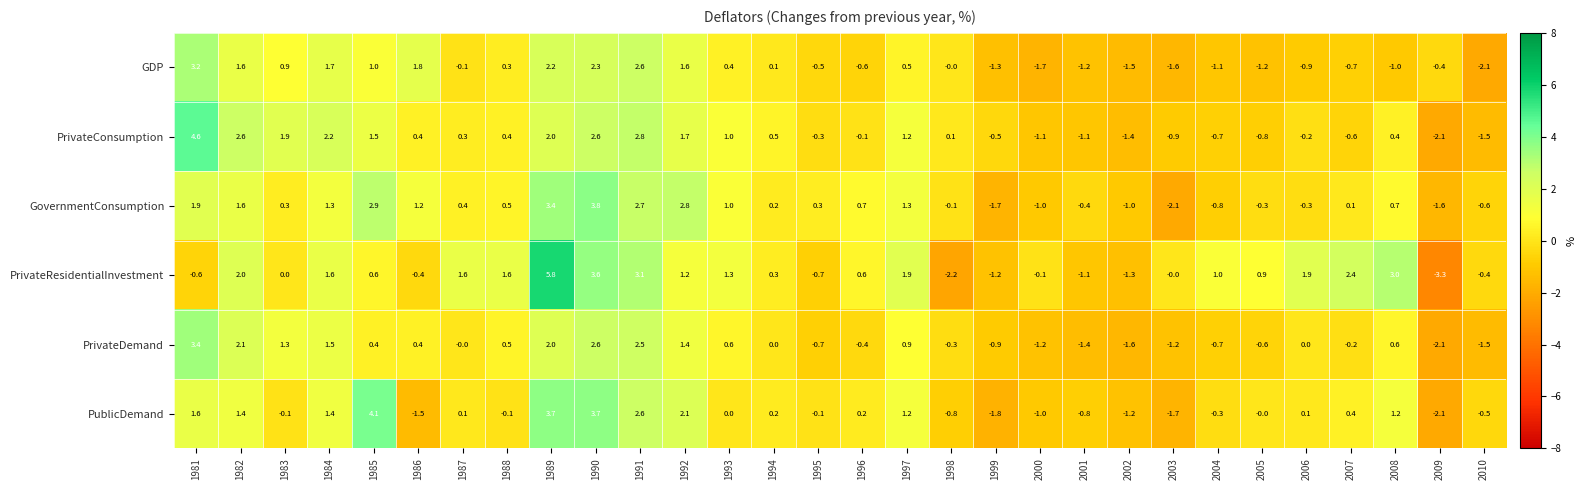

Which category has the highest value in the GDP series?

1981